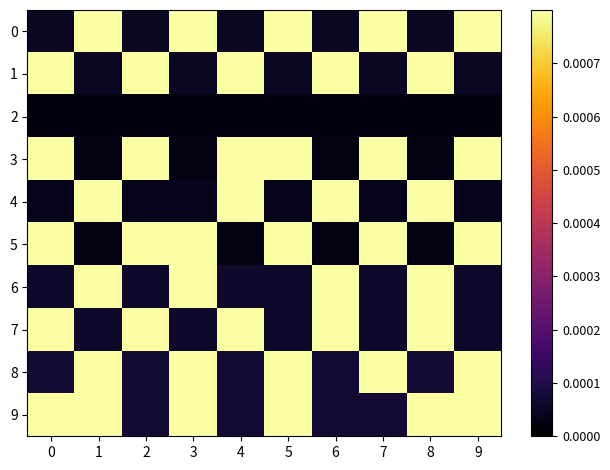

Between 0 and 4, which series saw the biggest shift?

9